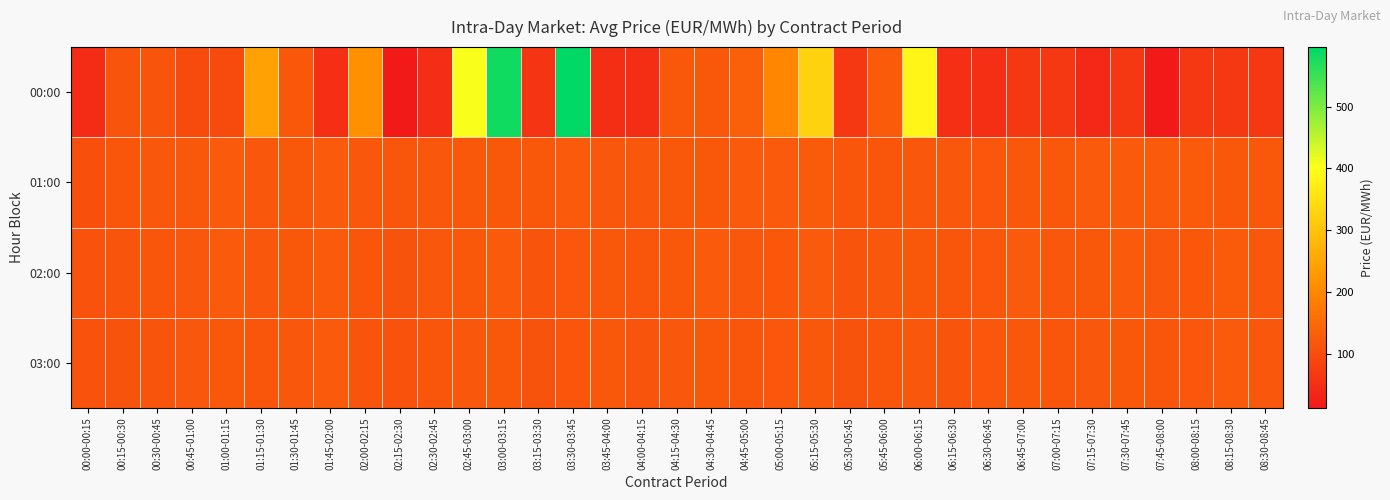

Which series has the largest total across all categories?

00:00